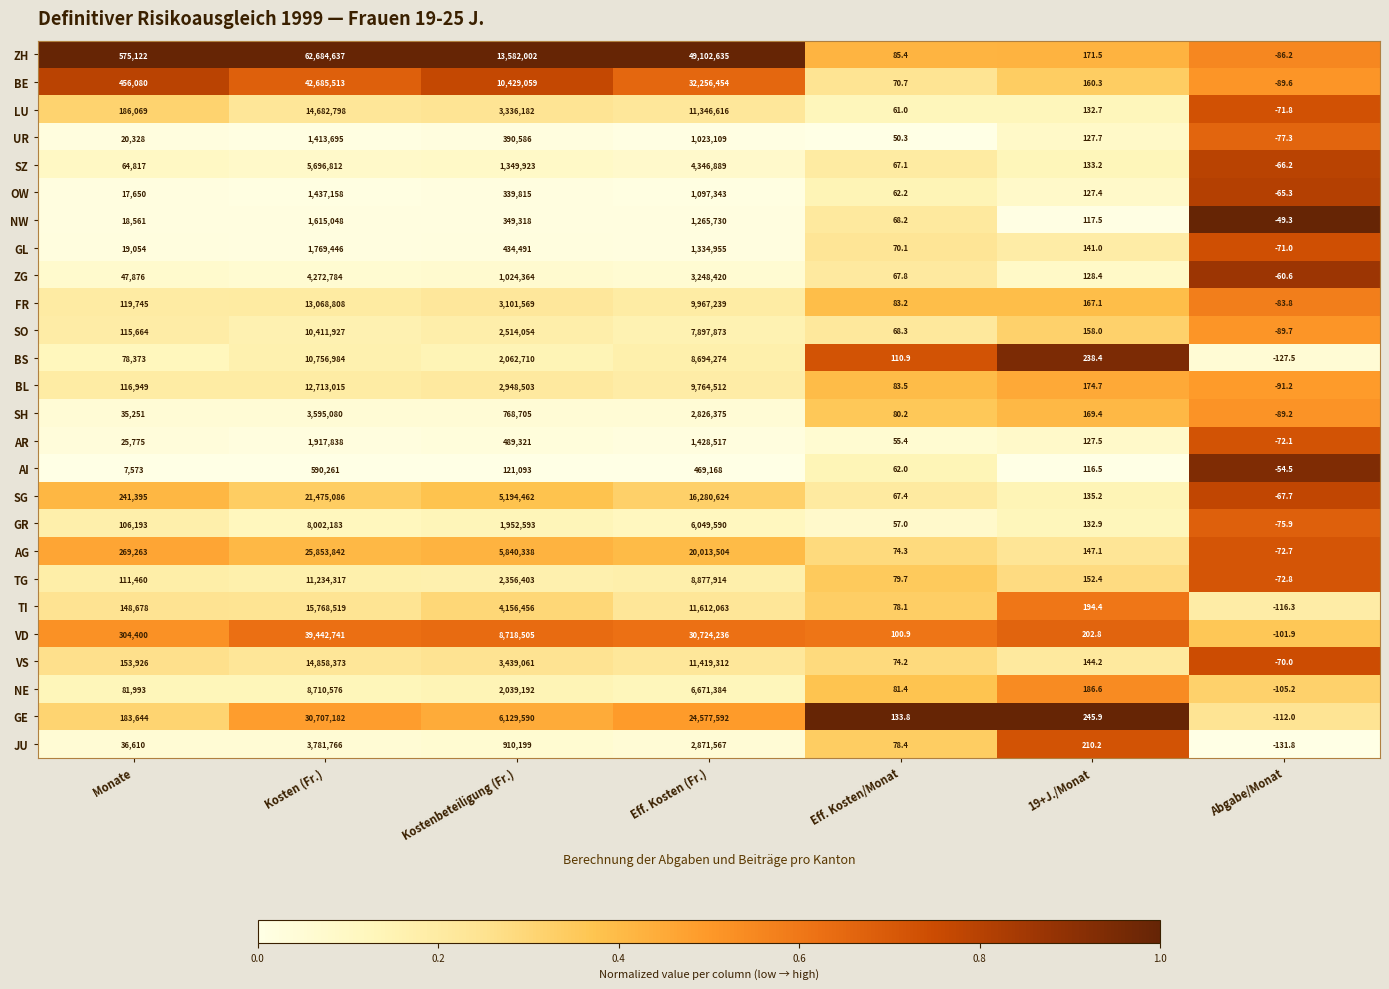

What is the sum of the BL values at Eff. Kosten/Monat and Kosten (Fr.)?

12713098.5